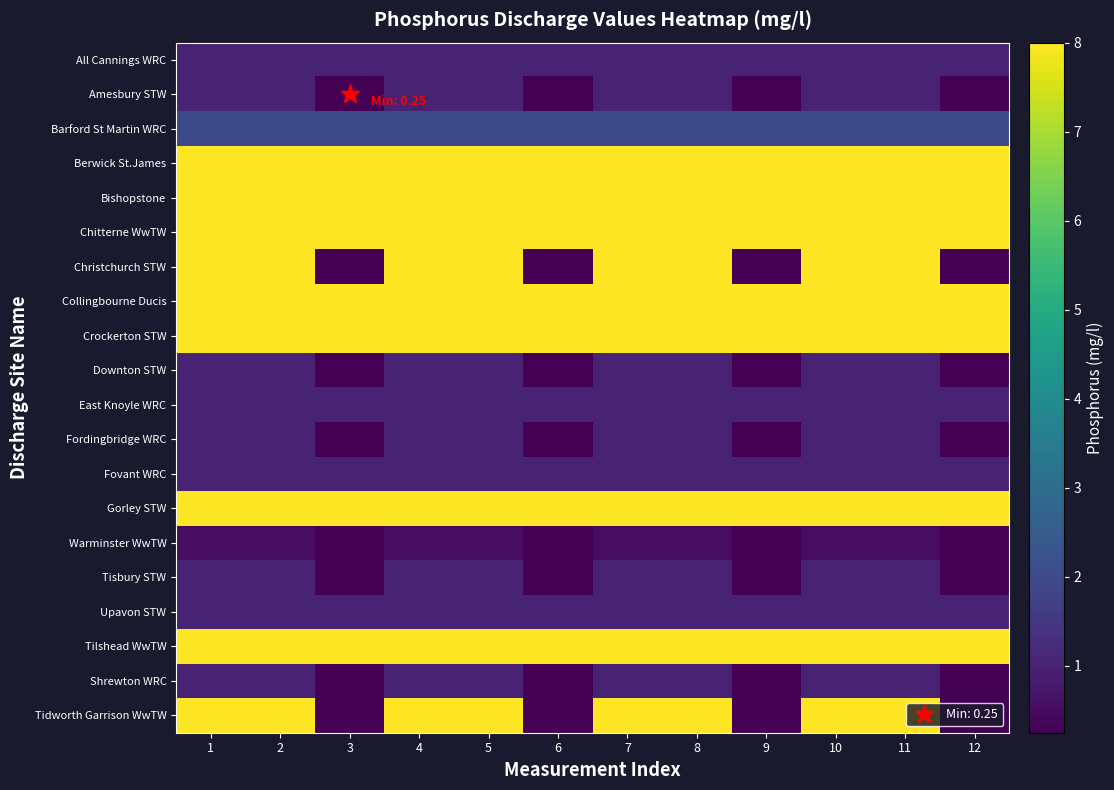

What is the difference between the highest and lowest values at 3?

7.8